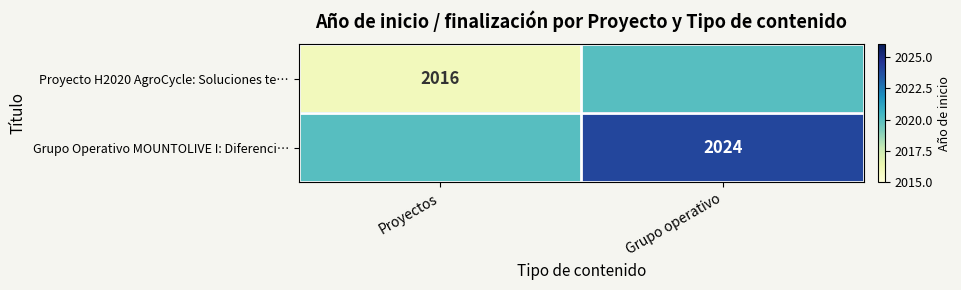

Between Grupo operativo and Proyectos, which is larger?

Grupo operativo